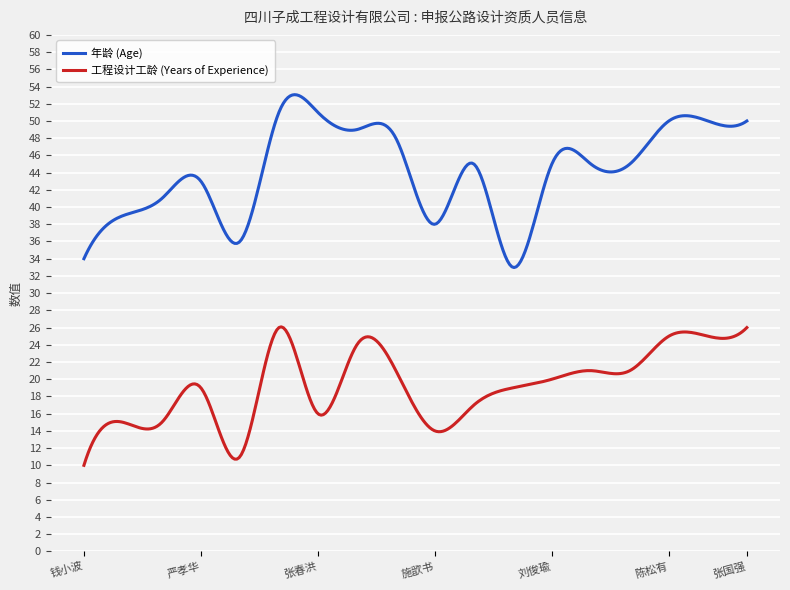

Count the number of data series in this chart.

2